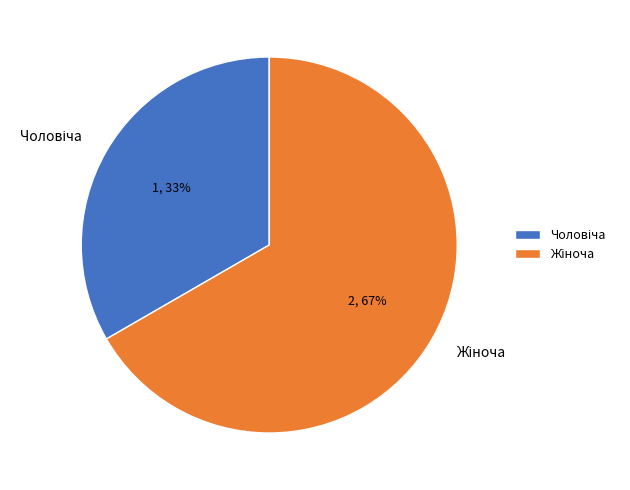

Is there a majority slice in this chart?

Yes